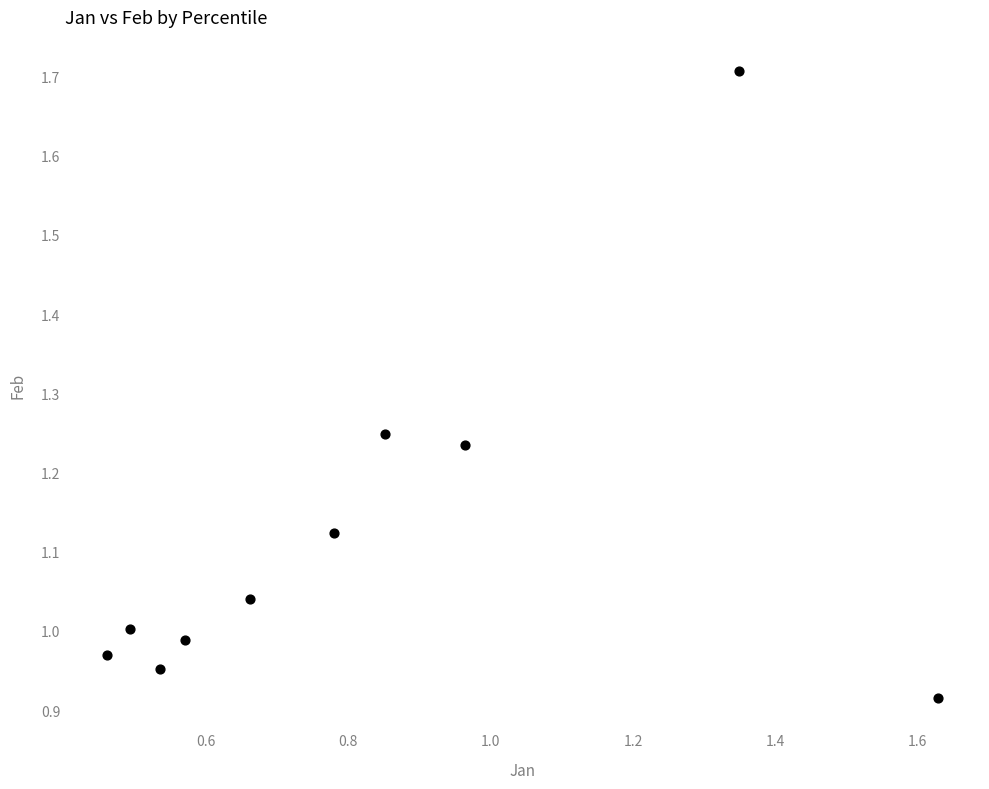

What is the range of Y values (max minus min)?

0.8